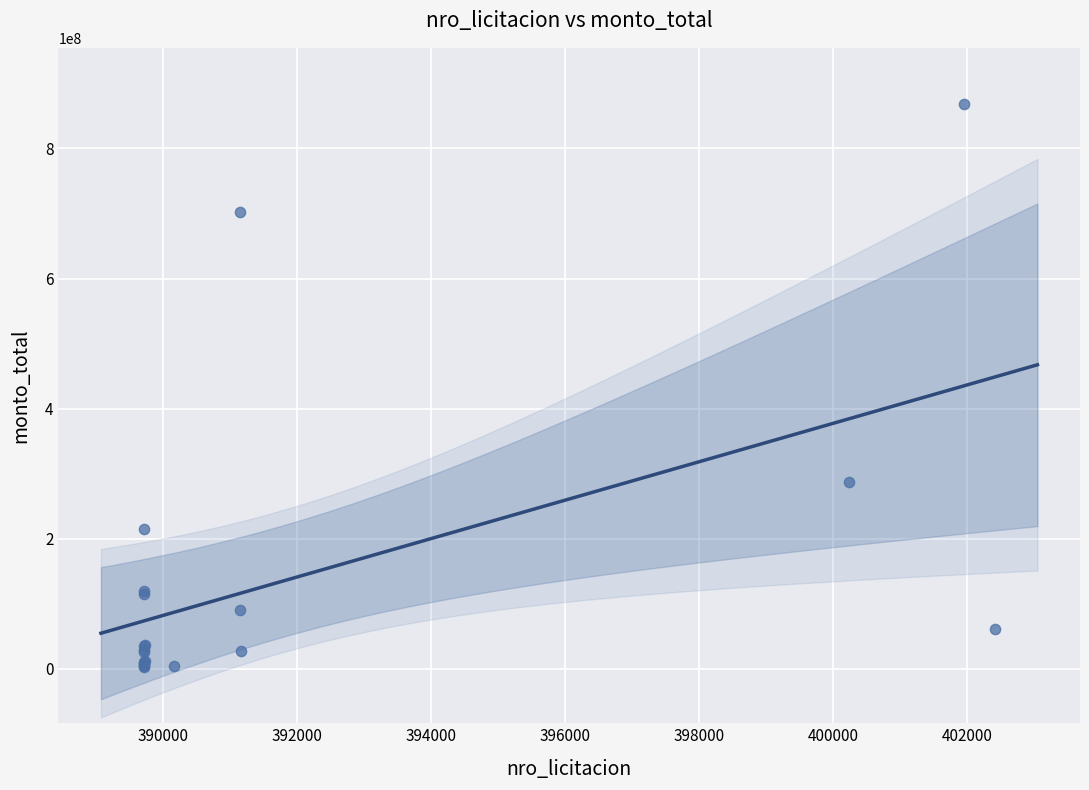

What Y value in the scatter plot is closest to 435566571?

288000000